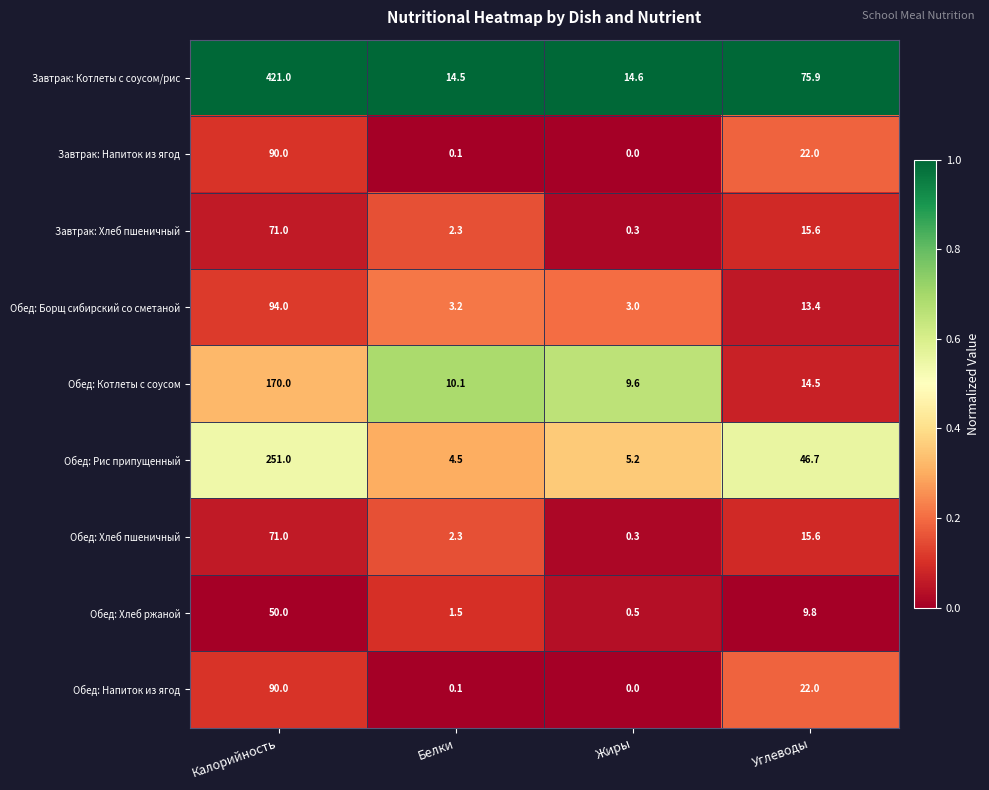

True or false: Обед: Хлеб ржаной has a value of 6.9 at Углеводы.

False